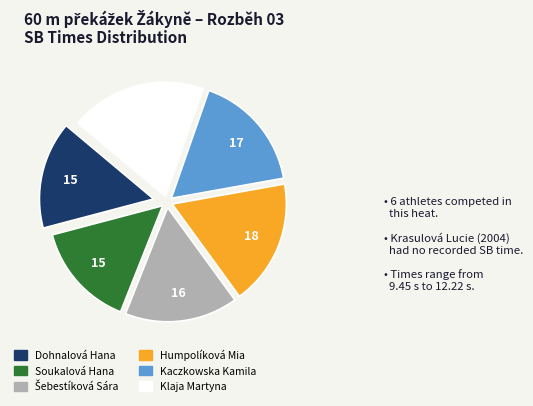

True or false: Soukalová Hana accounts for 15% of the total.

True